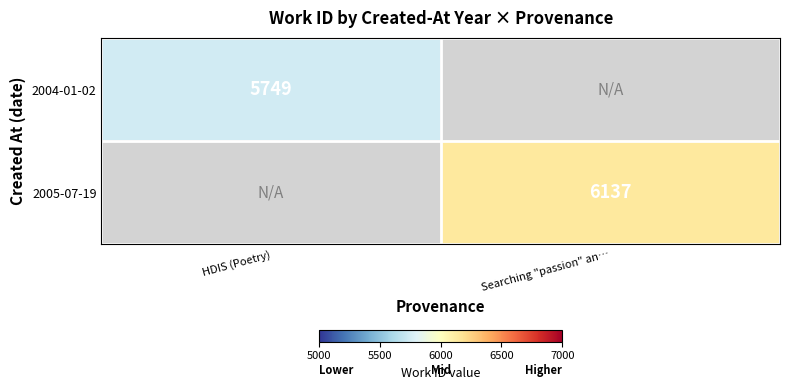

The value of 2004-01-02 at HDIS (Poetry) is 2297. True or false?

False